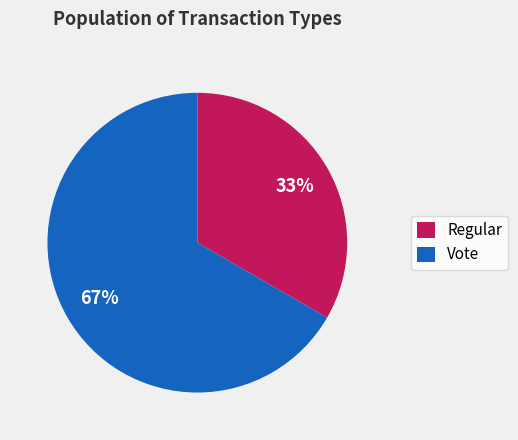

To the nearest percent, what is the combined percentage of Vote and Regular?

100%